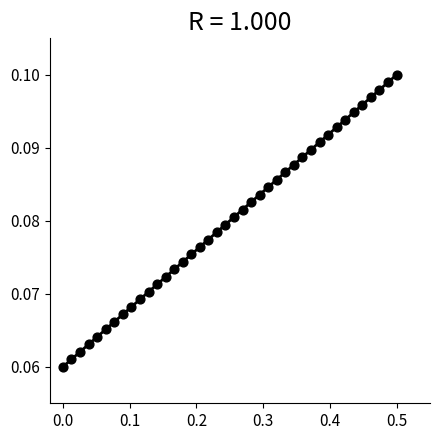

What is the range of X values (max minus min)?

0.5